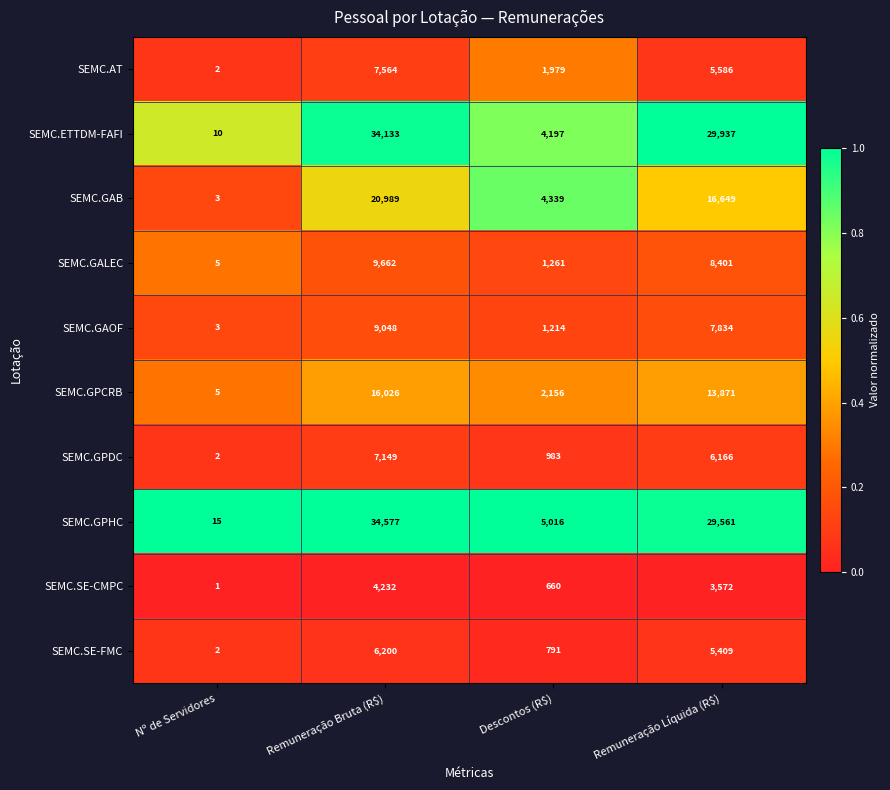

Which category has the lowest value across all series?

Nº de Servidores